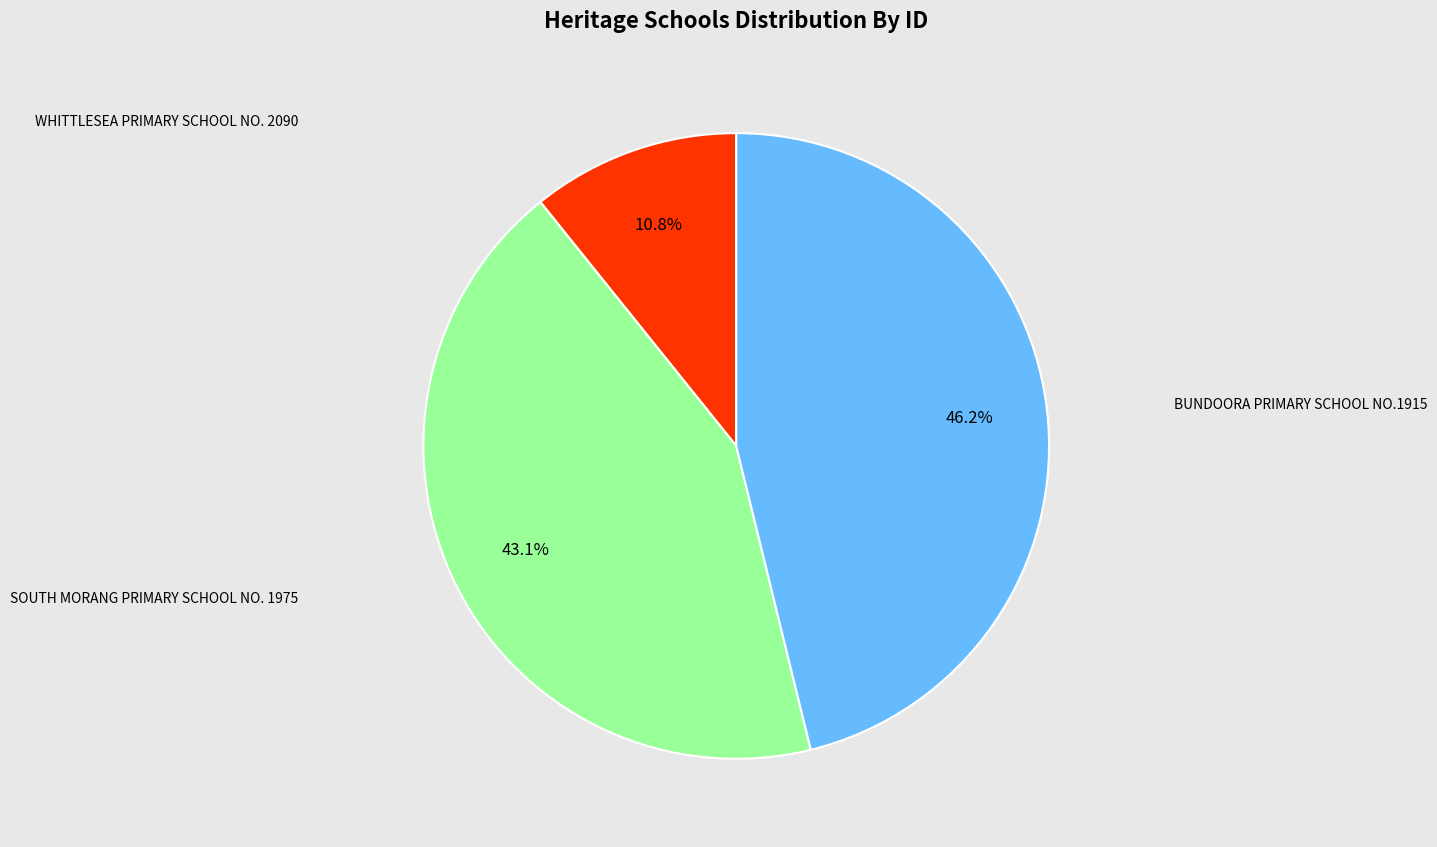

Is there any slice that represents more than half of the pie?

No